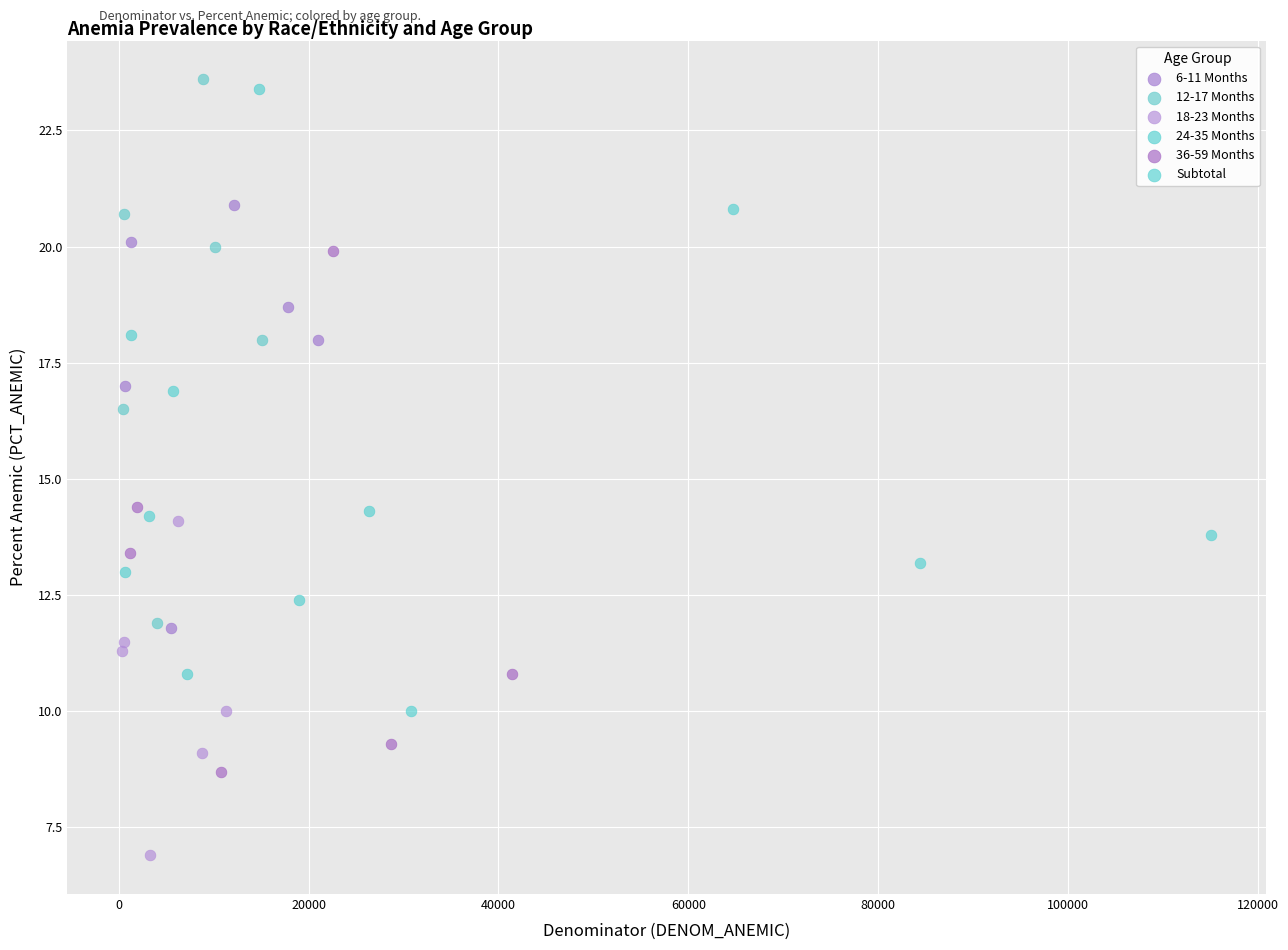

What are all the series names shown in the legend?

6-11 Months, 12-17 Months, 18-23 Months, 24-35 Months, 36-59 Months, Subtotal